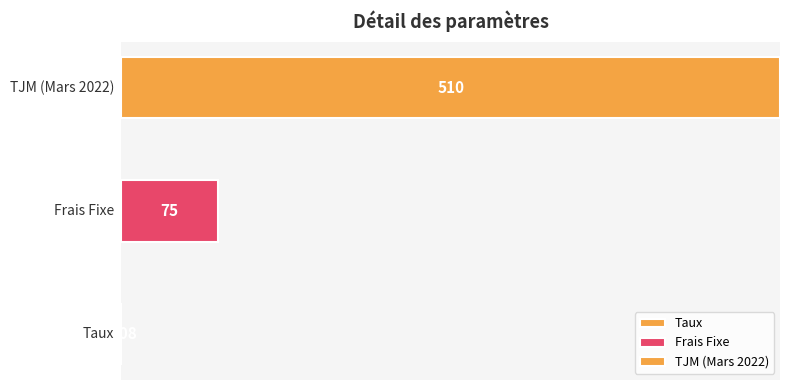

How many values are below 75?

1